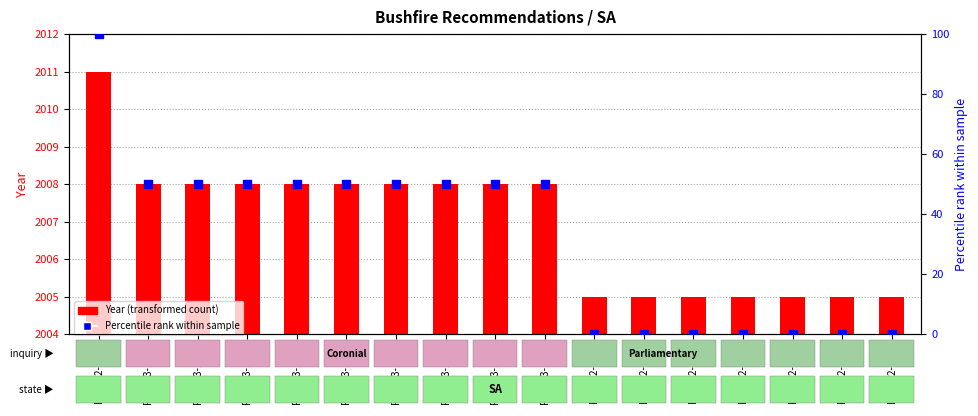

Which series has the largest Y range (max minus min)?

Percentile rank